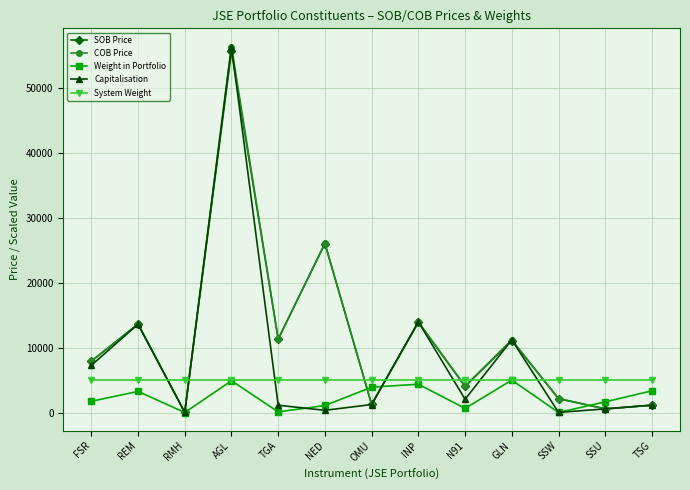

Where is SOB Price nearest to the value 27828?

NED